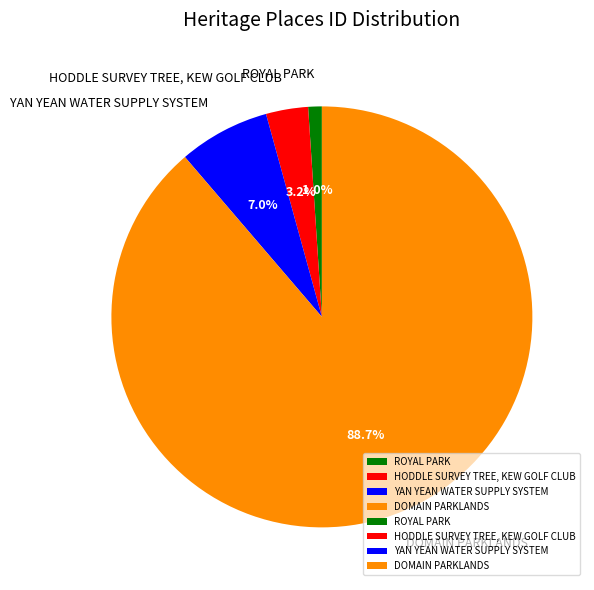

Does any single category account for the majority?

Yes